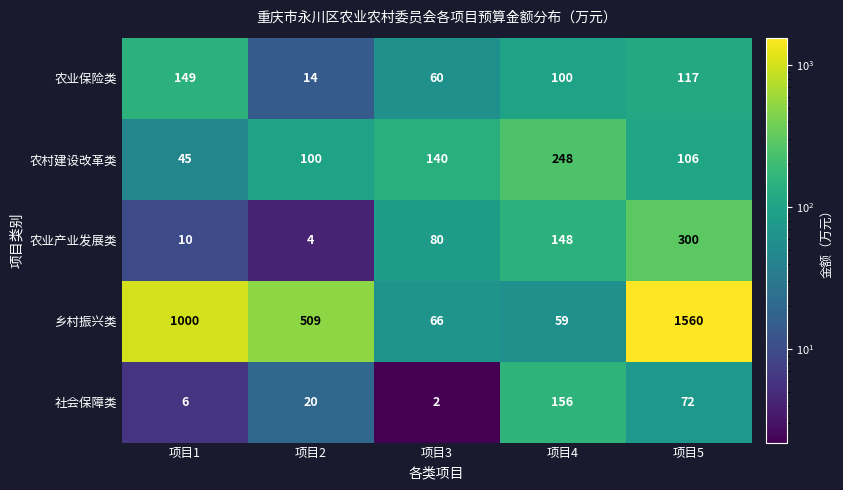

Rank the series at 项目5 from lowest to highest value.

社会保障类, 农村建设改革类, 农业保险类, 农业产业发展类, 乡村振兴类